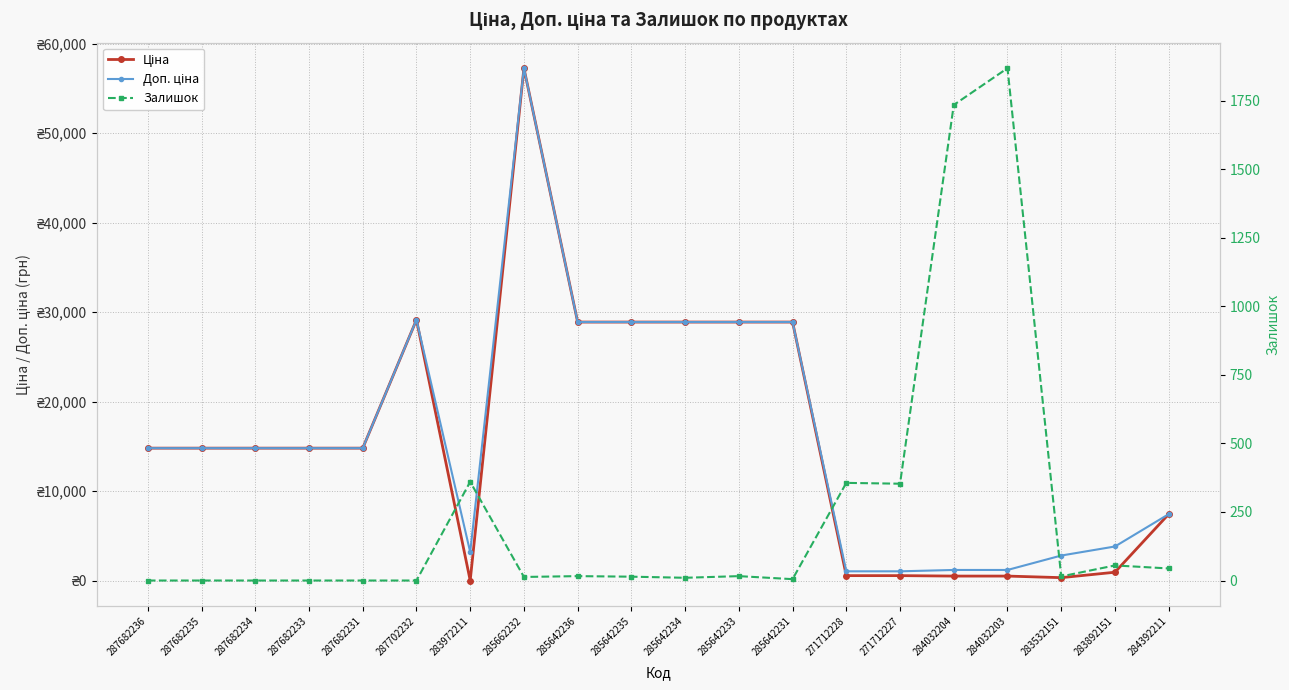

What is the difference between the maximum and minimum values in the Доп. ціна series?

56198.0